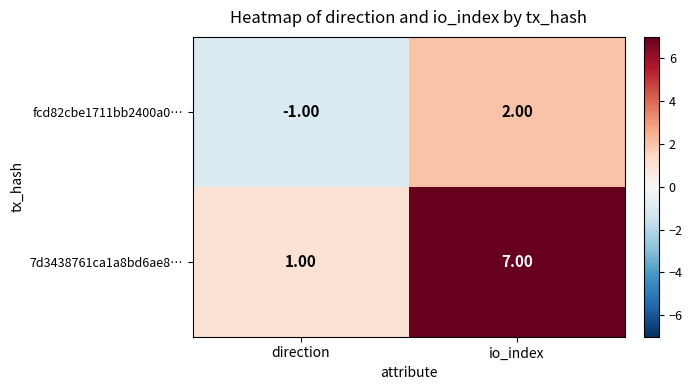

List the series in order of their peak value, lowest first.

fcd82cbe1711bb2400a0…, 7d3438761ca1a8bd6ae8…